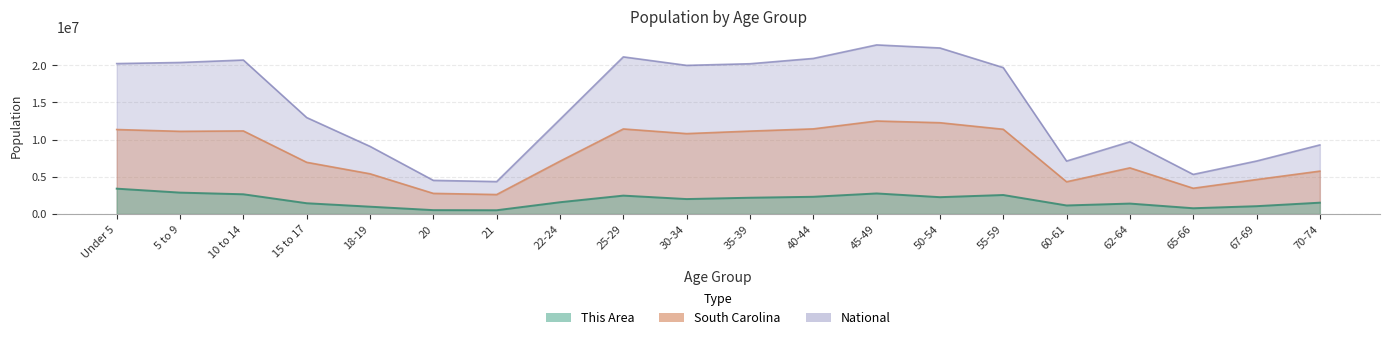

In This Area, how many points are lower than both neighbors (excluding endpoints)?

5